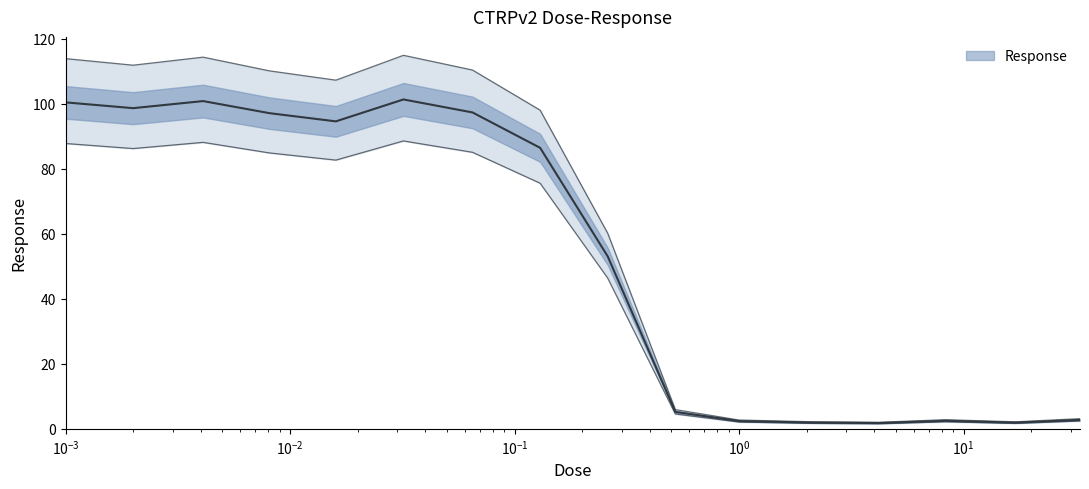

At which category does the data reach its first local valley?

0.002